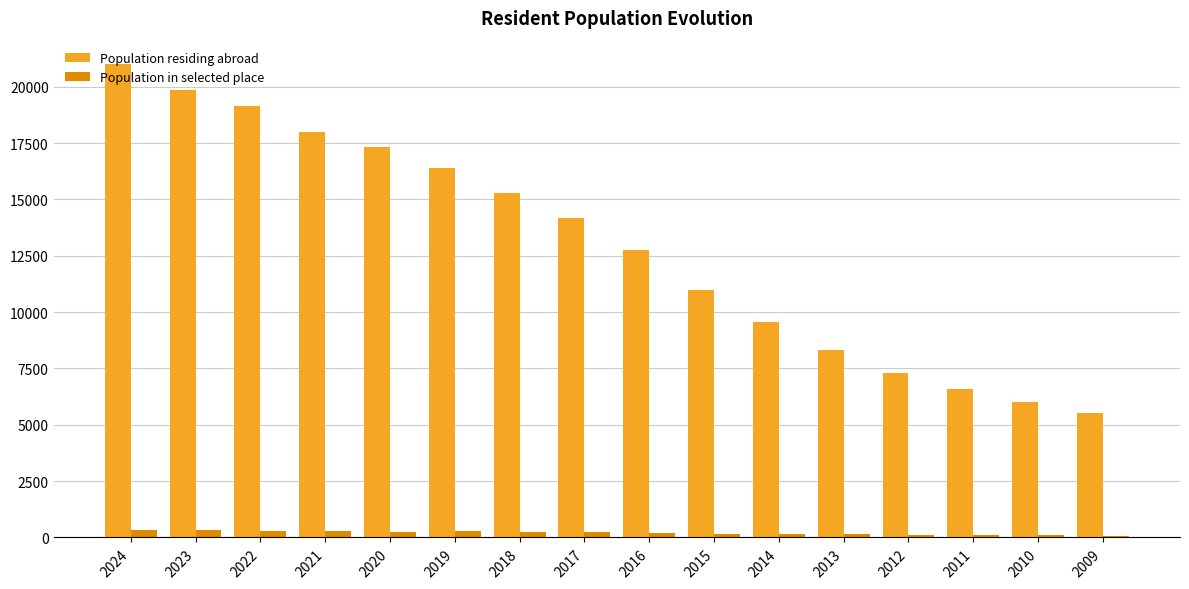

What is the spread (max minus min) of values at 2021?

17722